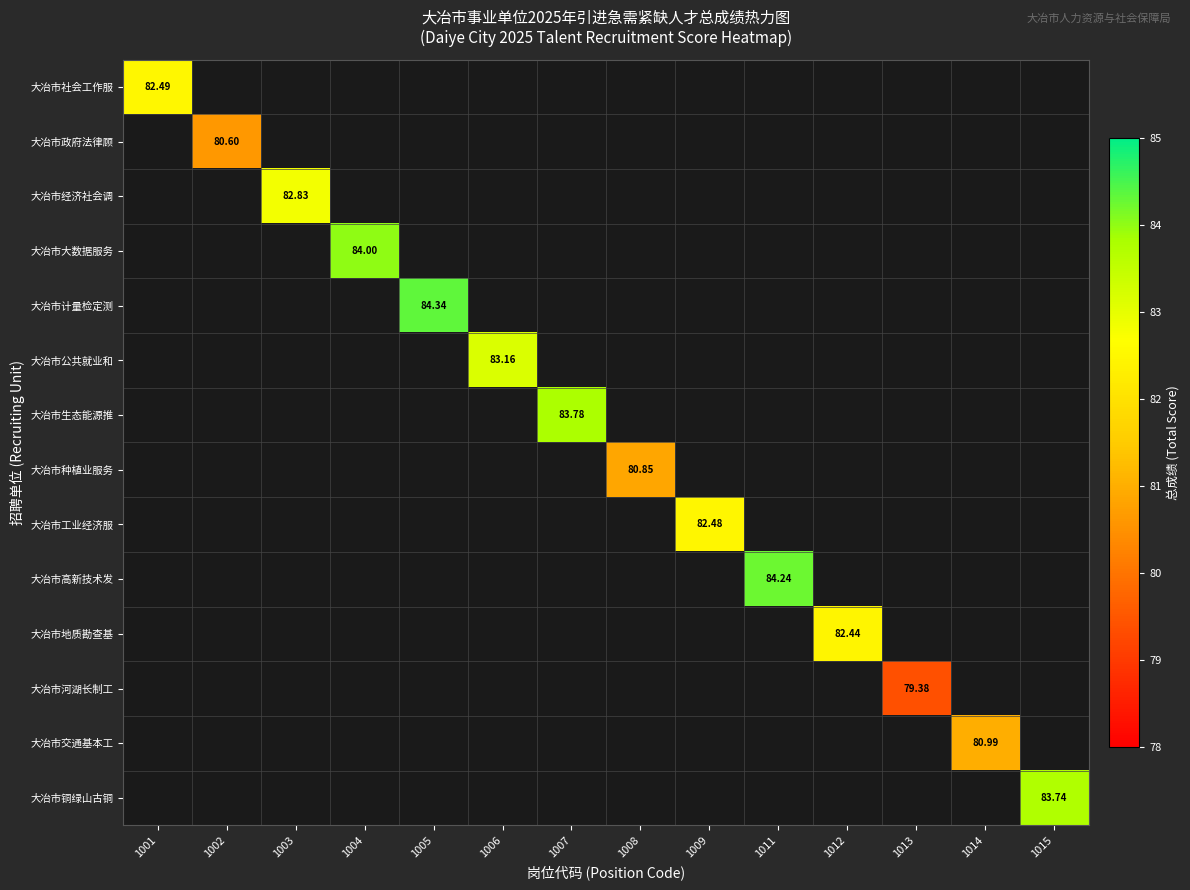

What is the minimum value shown in the chart?

79.4